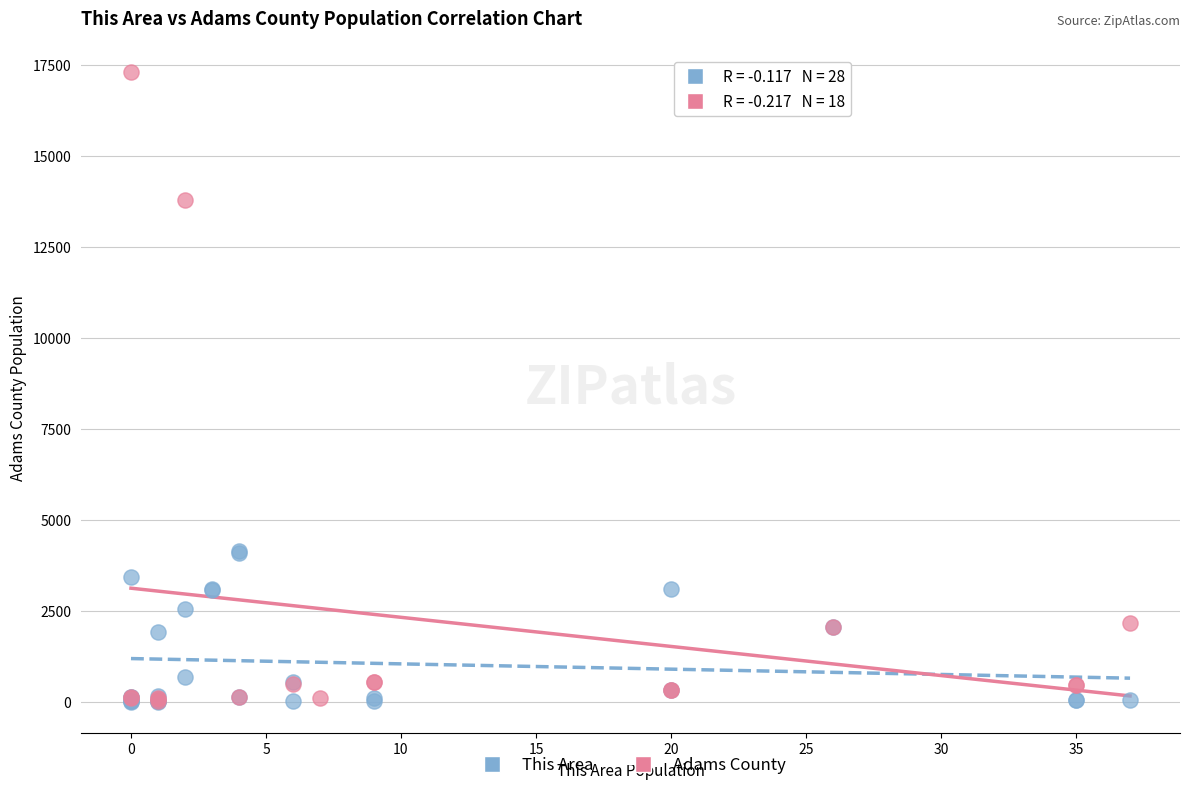

Which series has the widest spread of Y values?

Adams County